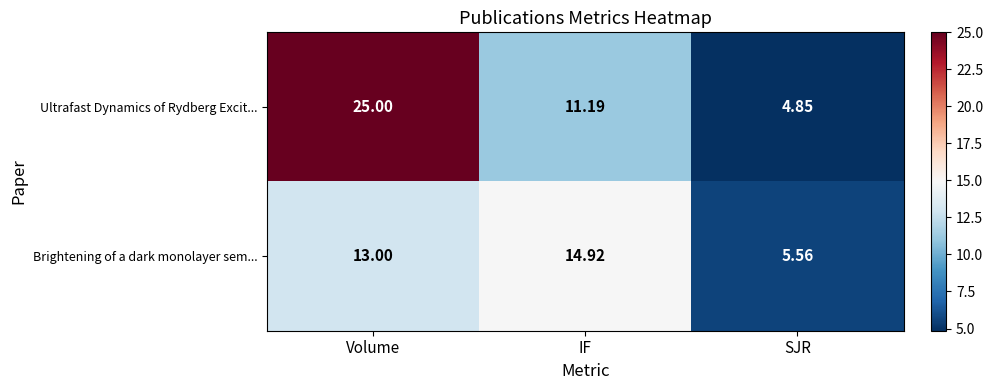

What is the total value across all series at IF?

26.1